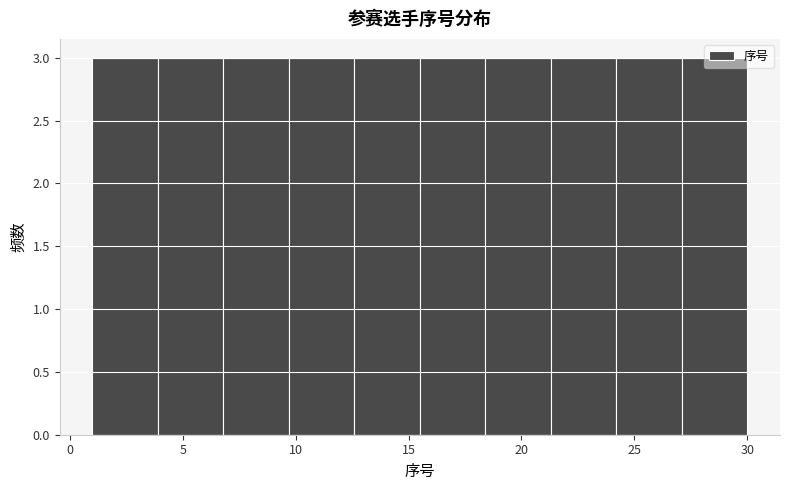

Reading left to right, list every bar in this chart as the range it spans on the x-axis followed by its height. Neither the bar edges nor the heights are printed on the chart, so give them approximately, as read against the axes.

1.0 to 3.9: 3
3.9 to 6.8: 3
6.8 to 9.7: 3
9.7 to 12.6: 3
12.6 to 15.5: 3
15.5 to 18.4: 3
18.4 to 21.3: 3
21.3 to 24.2: 3
24.2 to 27.1: 3
27.1 to 30.0: 3